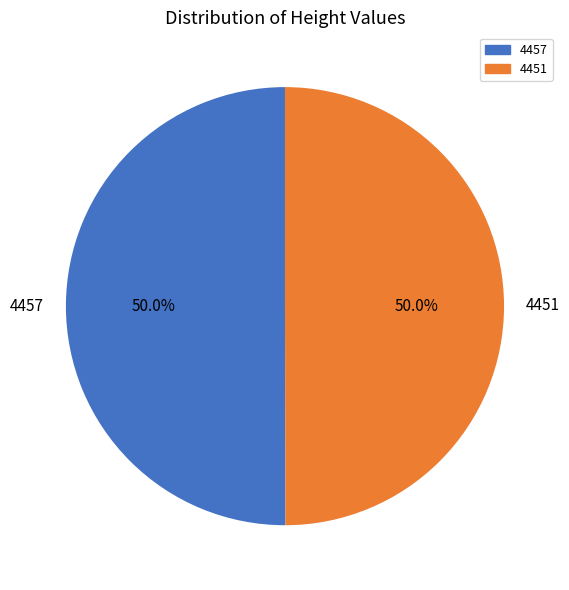

What percentage is NOT represented by 4451?

50.0%